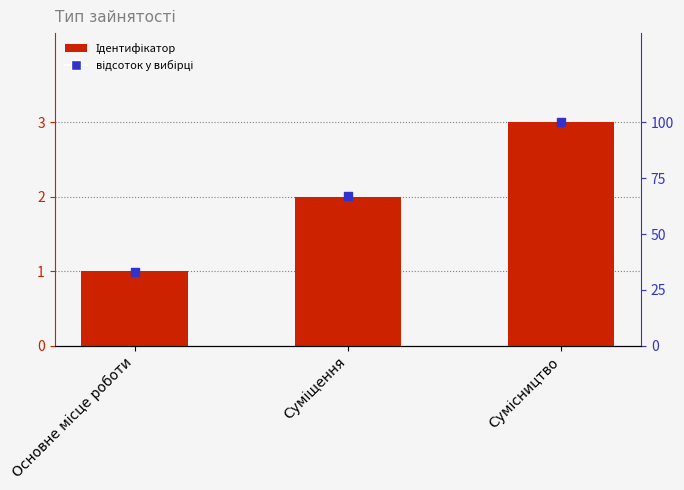

Which series contains the highest Y value?

відсоток у вибірці